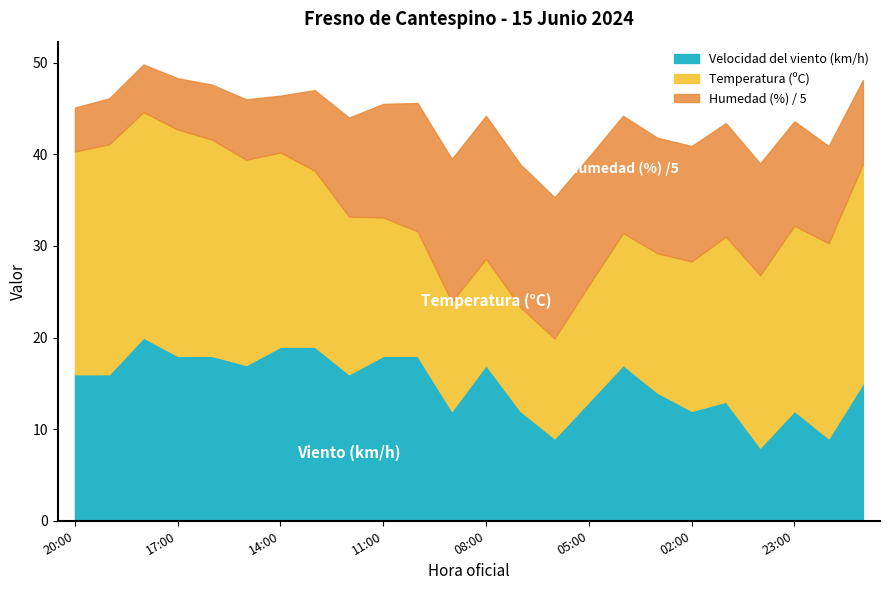

Which series has the widest spread of values?

Humedad (%)